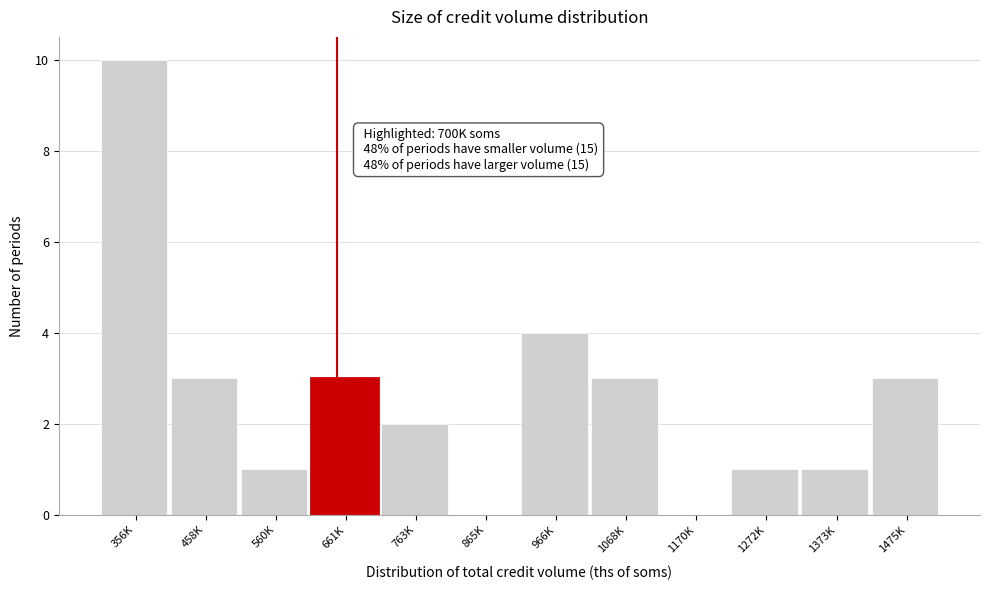

Reading left to right, transcribe all the data shown in this chart.

356K=10	458K=3	560K=1	661K=3	763K=2	865K=0	966K=4	1068K=3	1170K=0	1272K=1	1373K=1	1475K=3